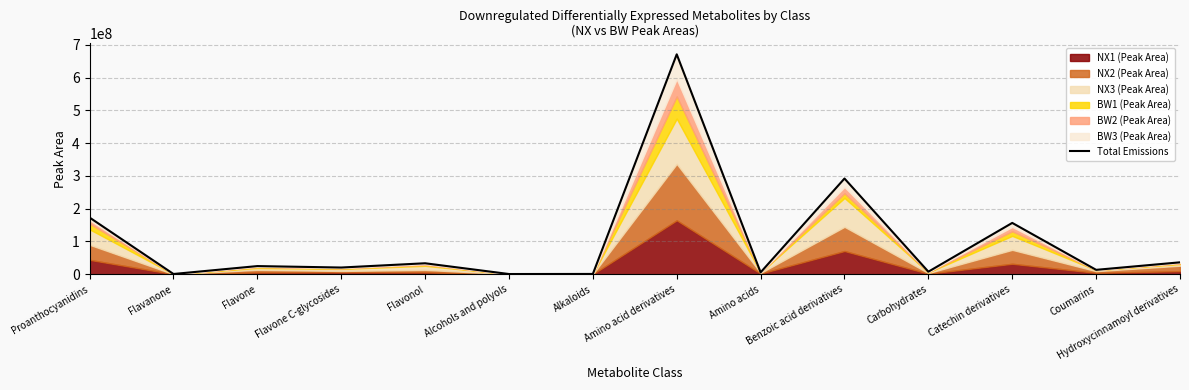

Where is the data nearest to the value 335982500?

Benzoic acid derivatives